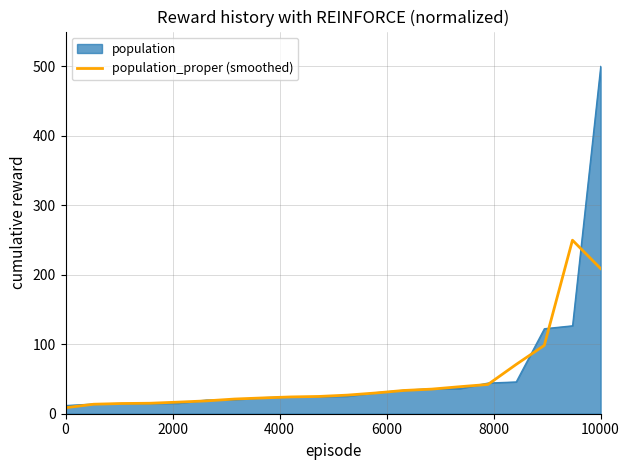

What is the maximum value shown in the chart?

500.0